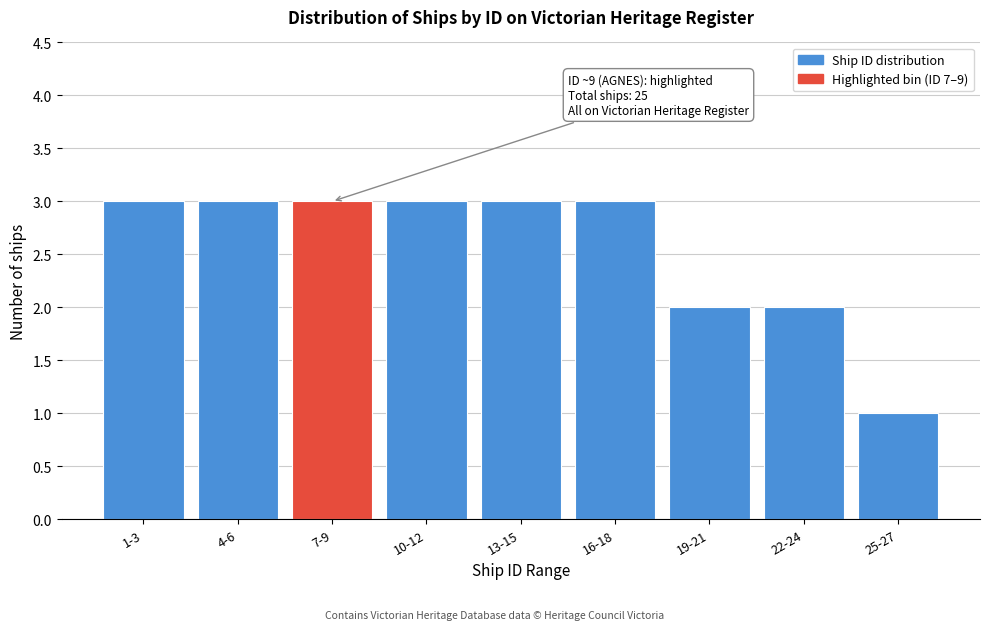

Reading left to right, transcribe all the data shown in this chart.

3	3	3	3	3	3	2	2	1